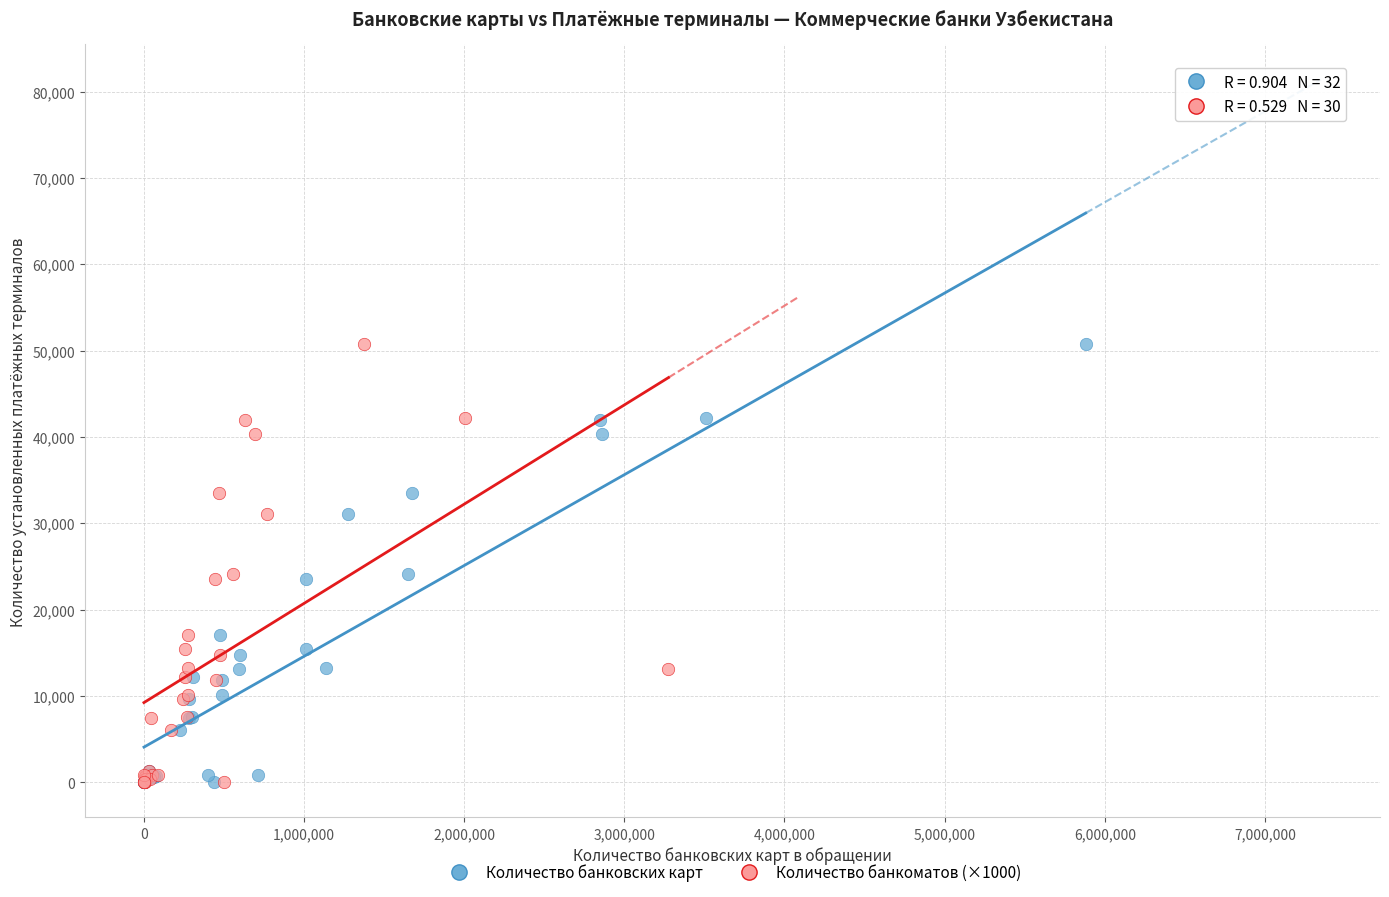

What are all the series names shown in the legend?

Количество банковских карт, Количество банкоматов (×1000)